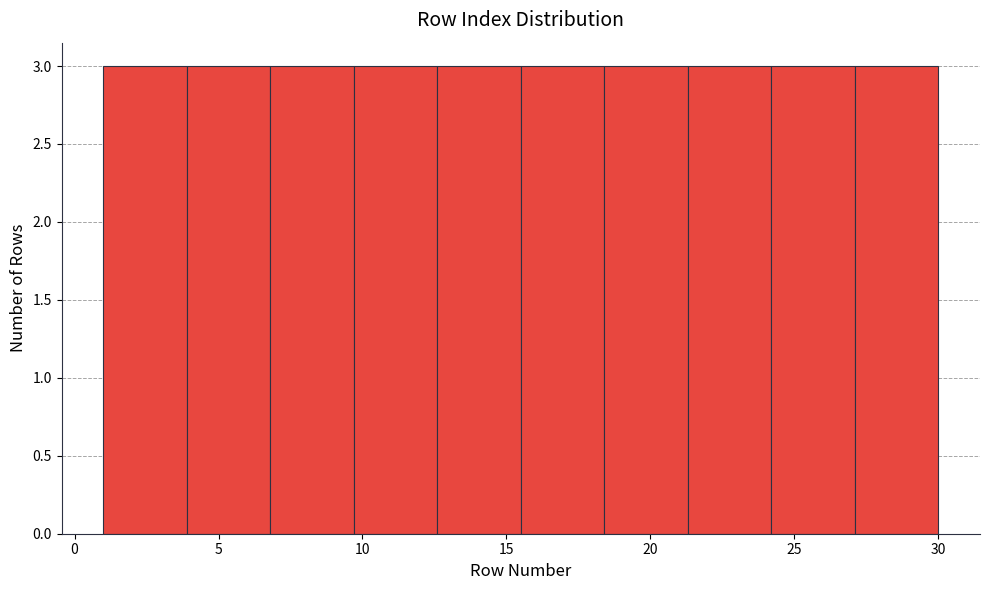

How tall is the bar that spans 12.6 to 15.5 on the x-axis? Neither the bar edges nor the heights are printed on the chart, so give them approximately, as read against the axes.

3